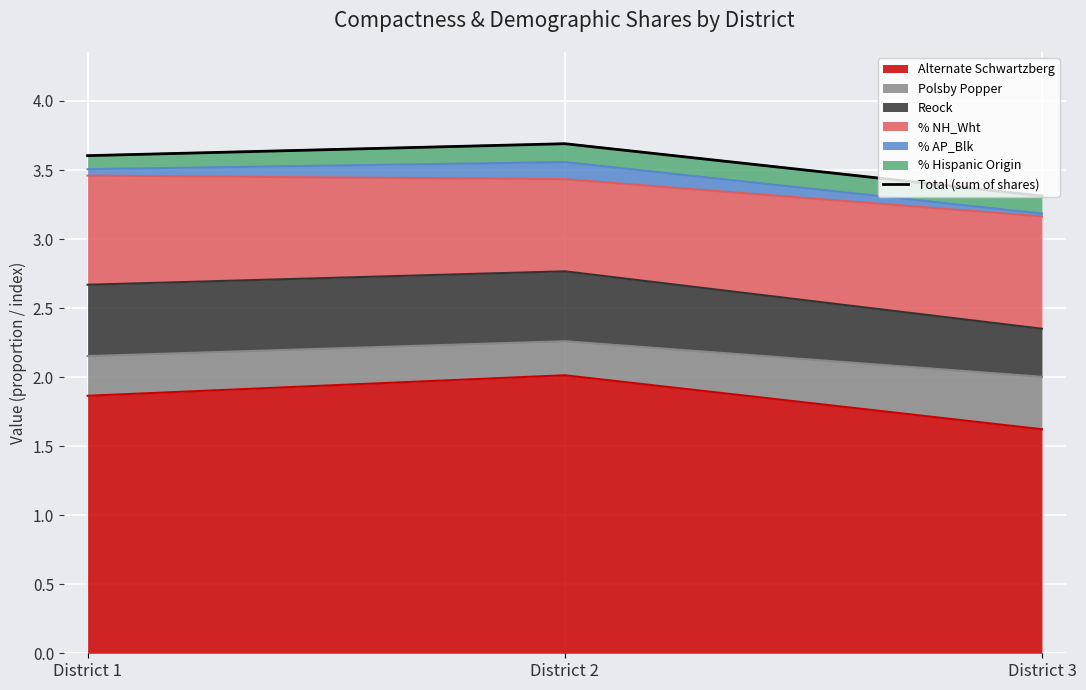

Which label corresponds to the largest value in the chart?

District 2